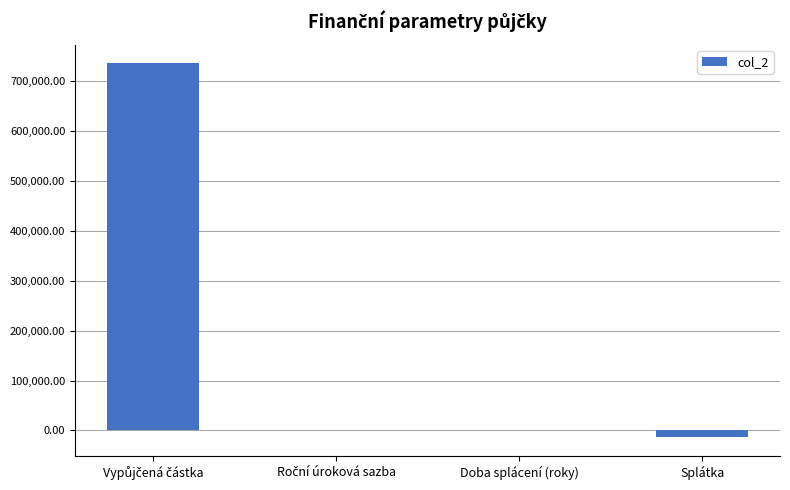

How many categories are shown in the chart?

4